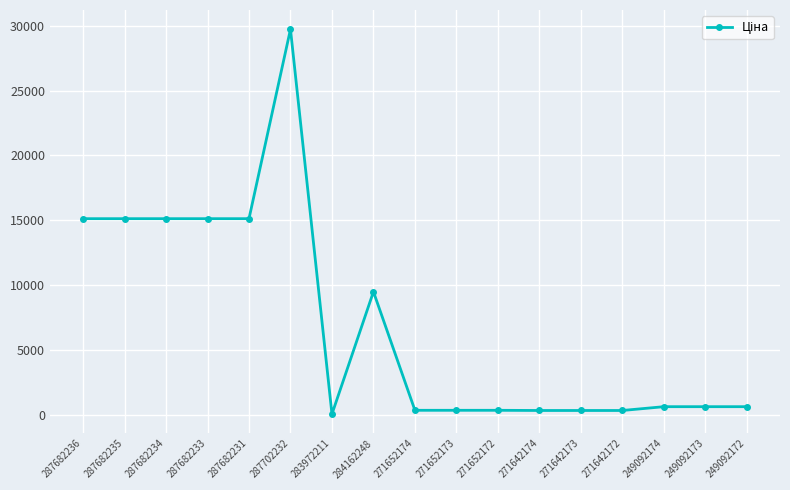

True or false: the data shows 603.7 at 249092173.

True